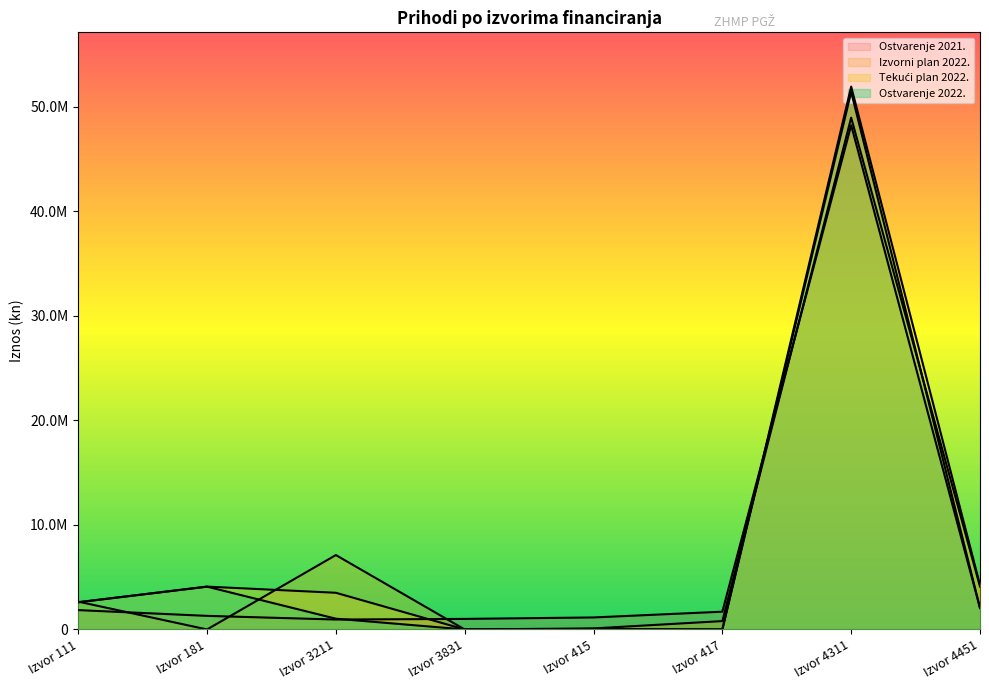

What is the label of the 8th point from the left?

Izvor 4451